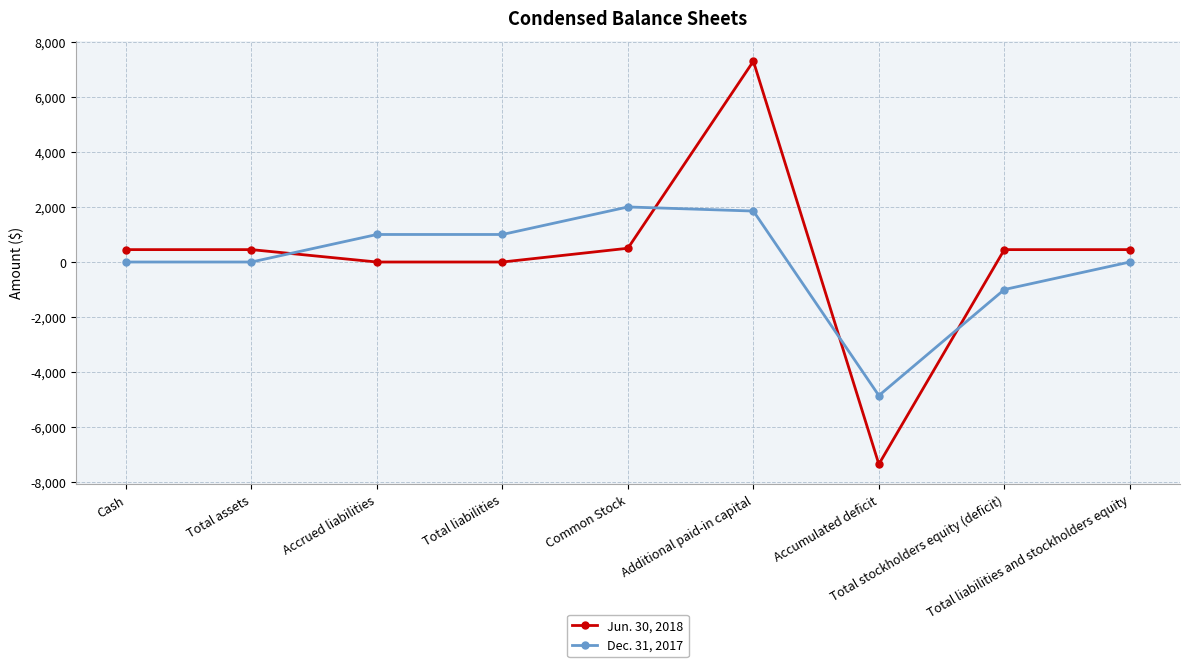

Which series has the largest range (max minus min)?

Jun. 30, 2018